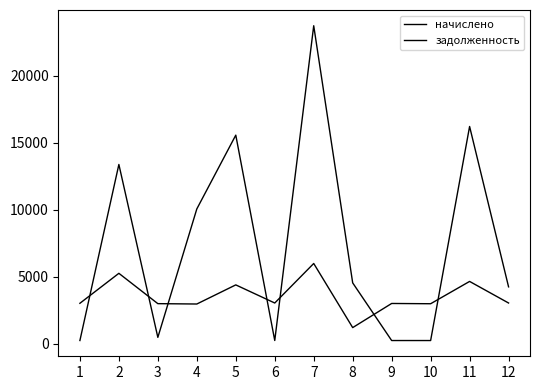

Does the chart display data point markers on the line(s)?

No